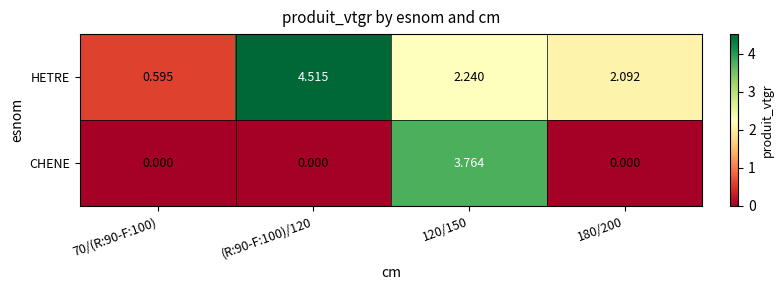

What is the total value across all series at (R:90-F:100)/120?

4.5